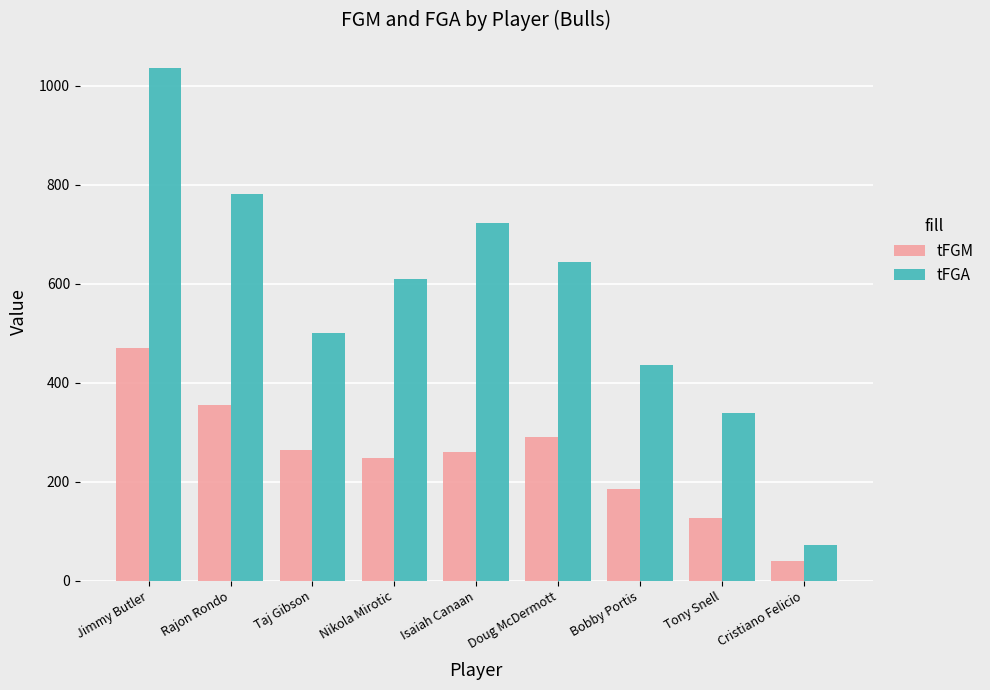

What is the sum of the tFGA values at Isaiah Canaan and Doug McDermott?

1366